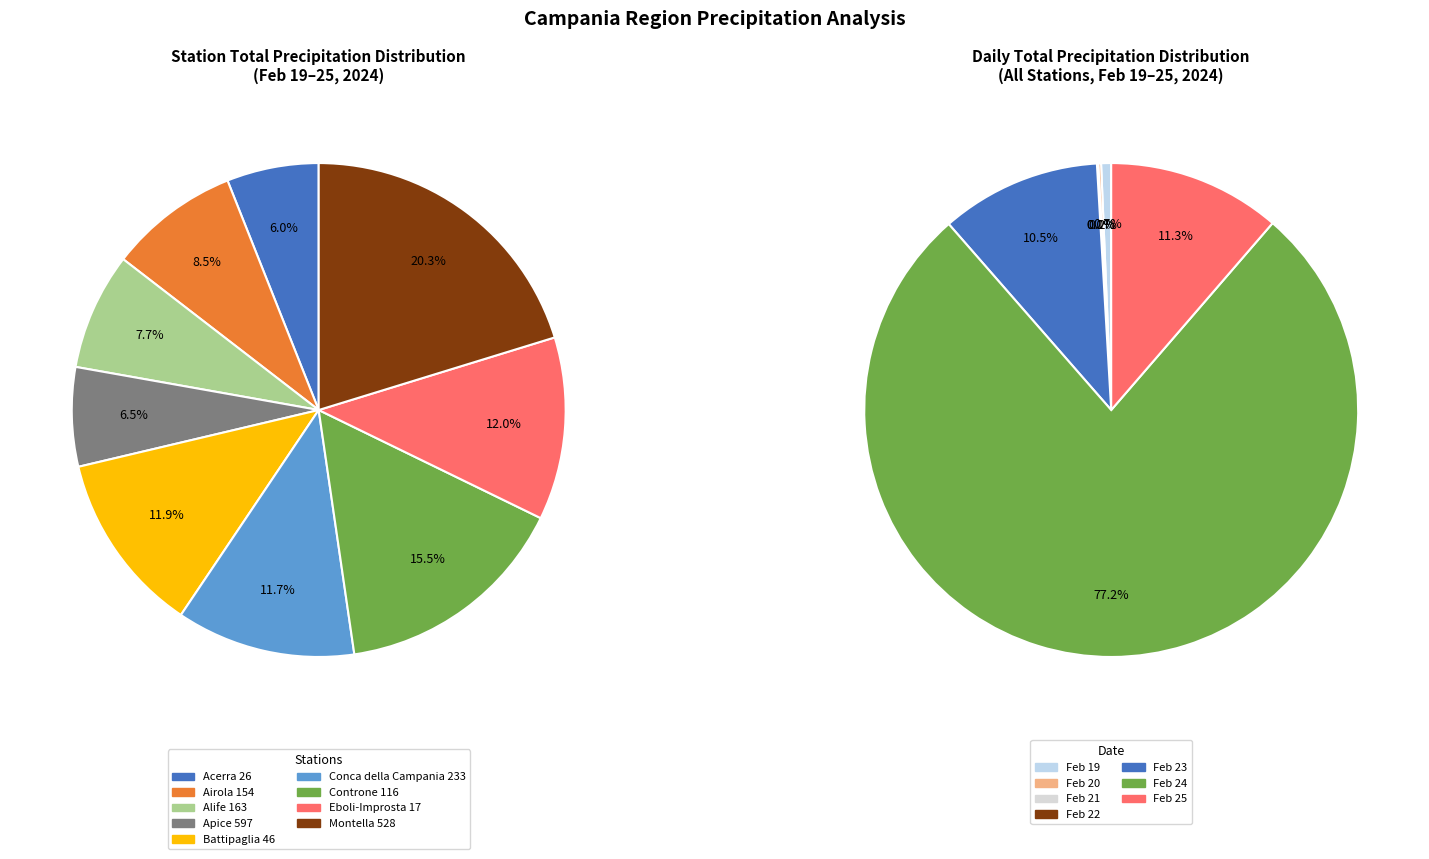

Does any single category account for the majority?

Yes